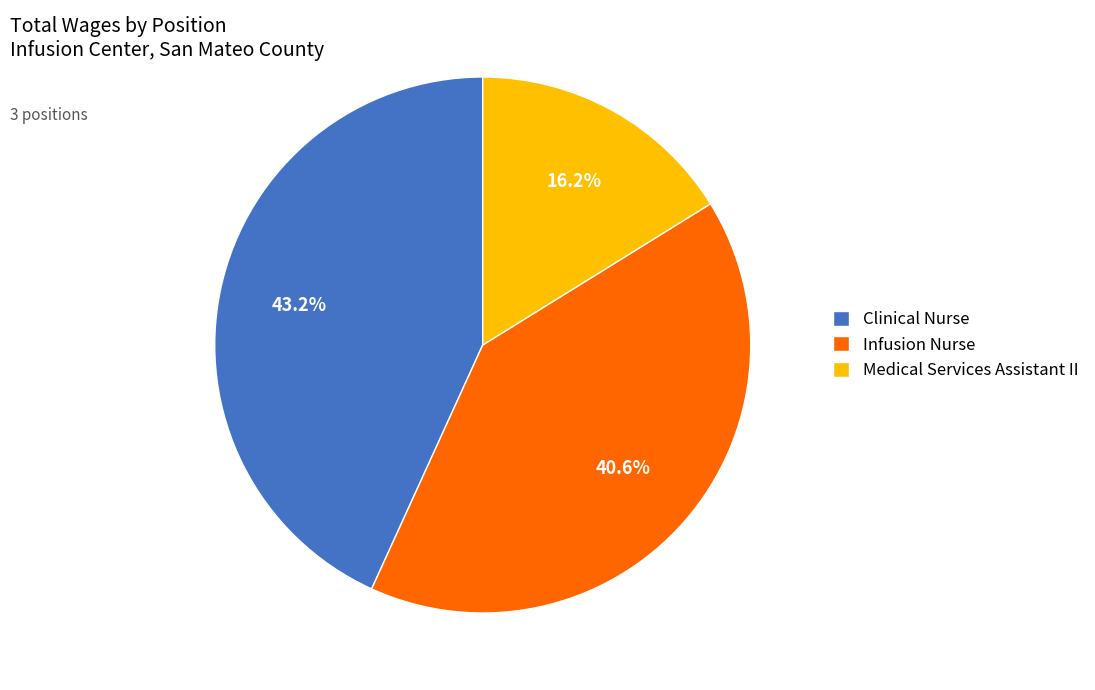

Approximately how many times larger is the value at Medical Services Assistant II compared to Infusion Nurse?

0.4